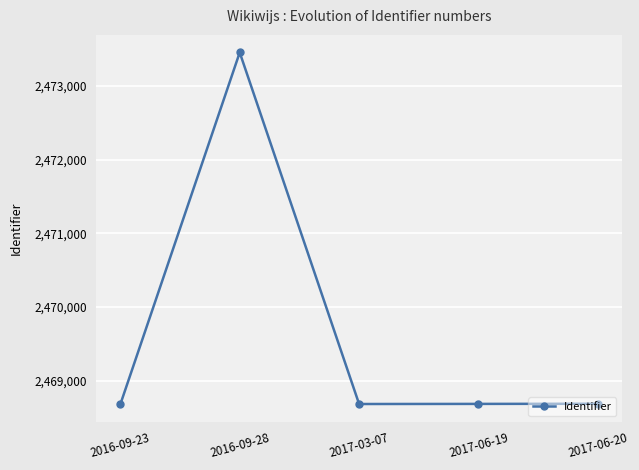

True or false: the data shows 523570.4 at 2017-03-07.

False